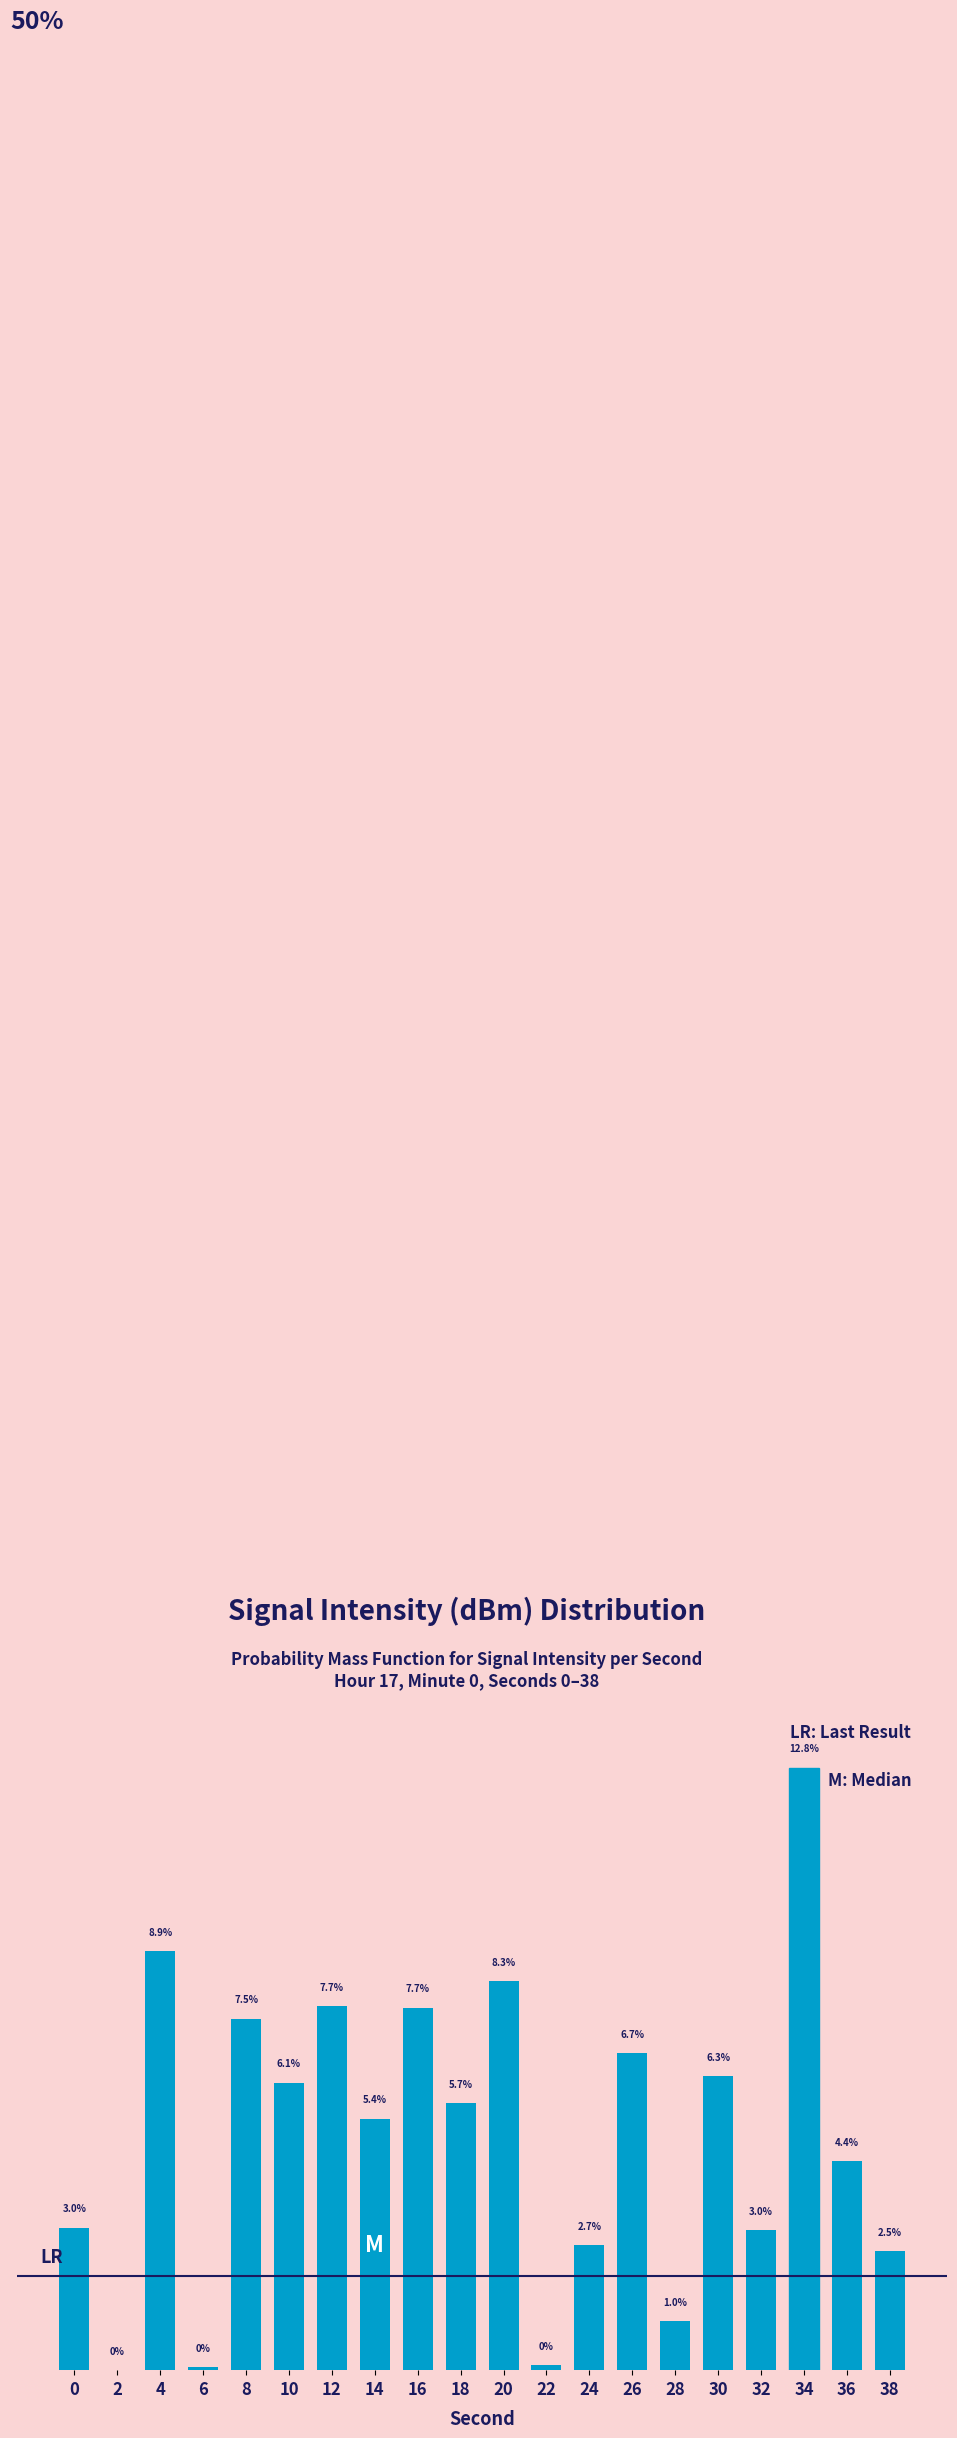

Reading left to right, list all the values displayed in this chart.

0=3.0	2=0.0	4=8.9	6=0.1	8=7.5	10=6.1	12=7.7	14=5.4	16=7.7	18=5.7	20=8.3	22=0.1	24=2.7	26=6.7	28=1.0	30=6.3	32=3.0	34=12.8	36=4.4	38=2.5